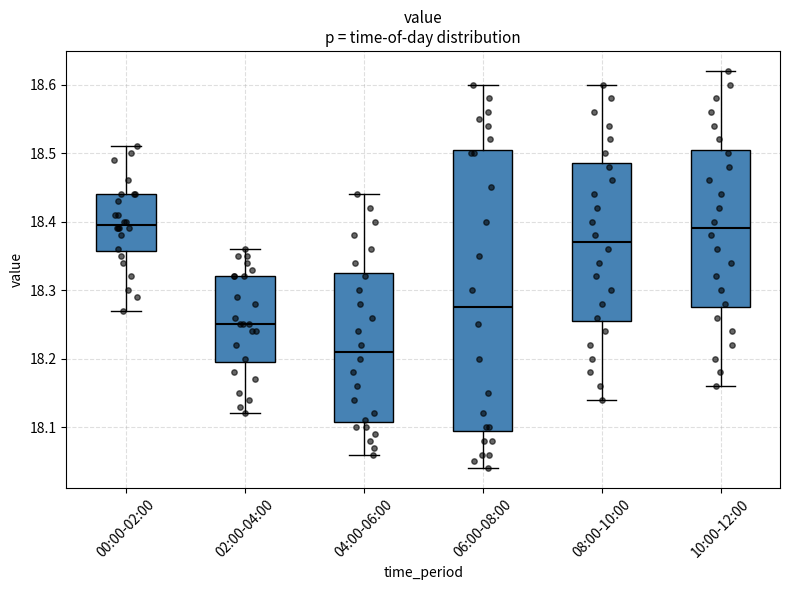

Which box's median line is the lowest?

04:00-06:00